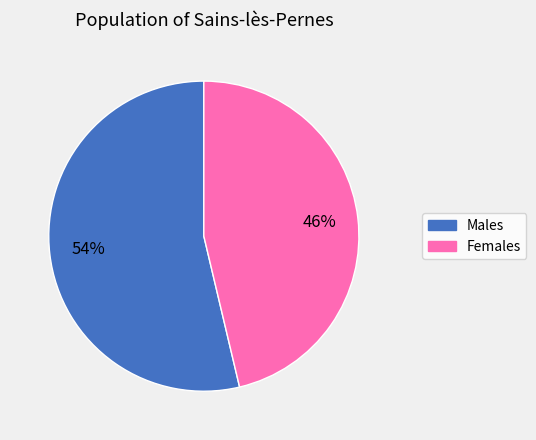

Does any single category account for the majority?

Yes